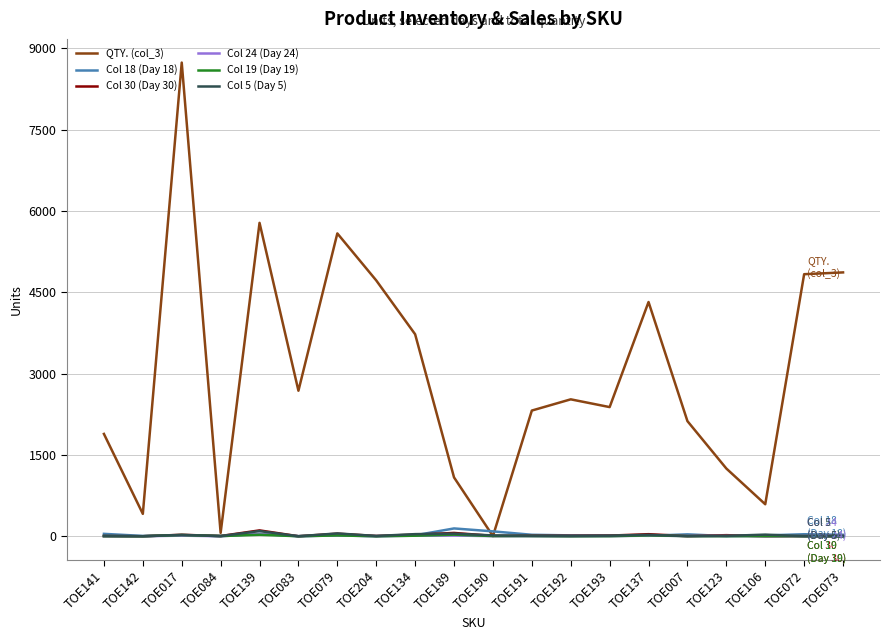

Which series has the largest total across all categories?

QTY. (col_3)